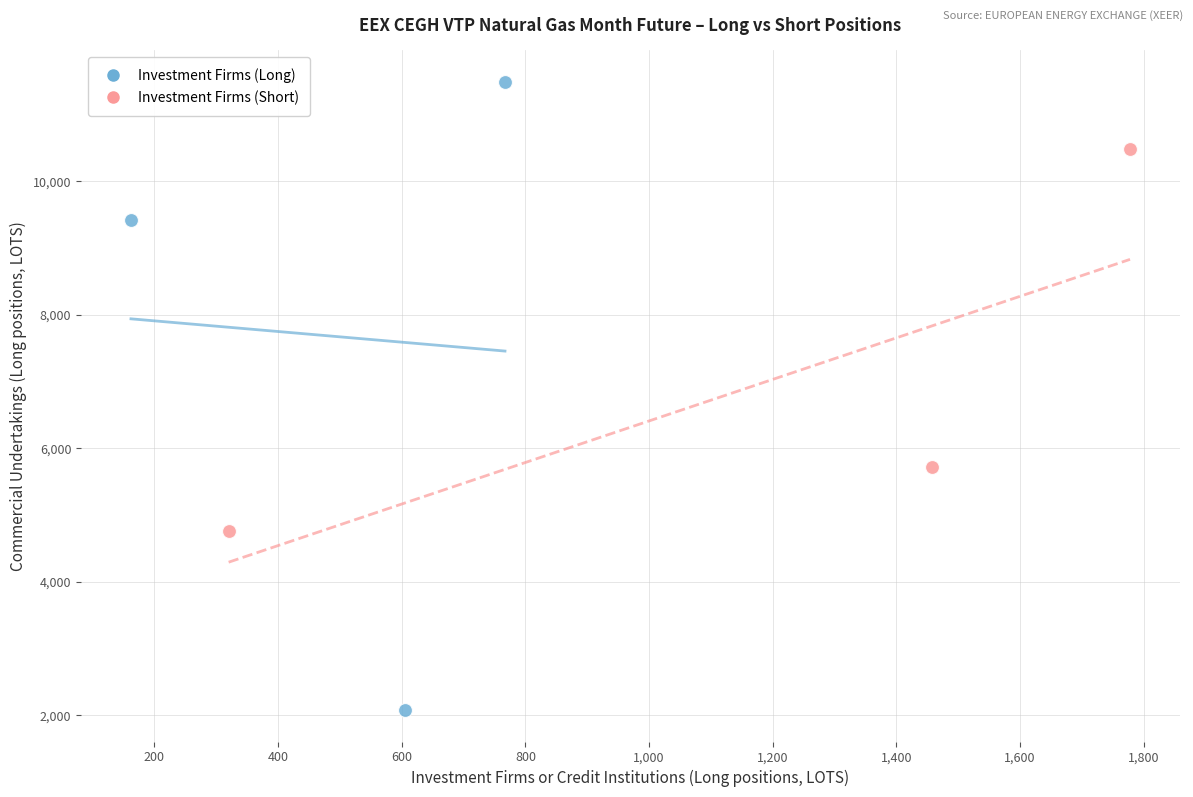

Which series contains the lowest Y value?

Investment Firms (Long)